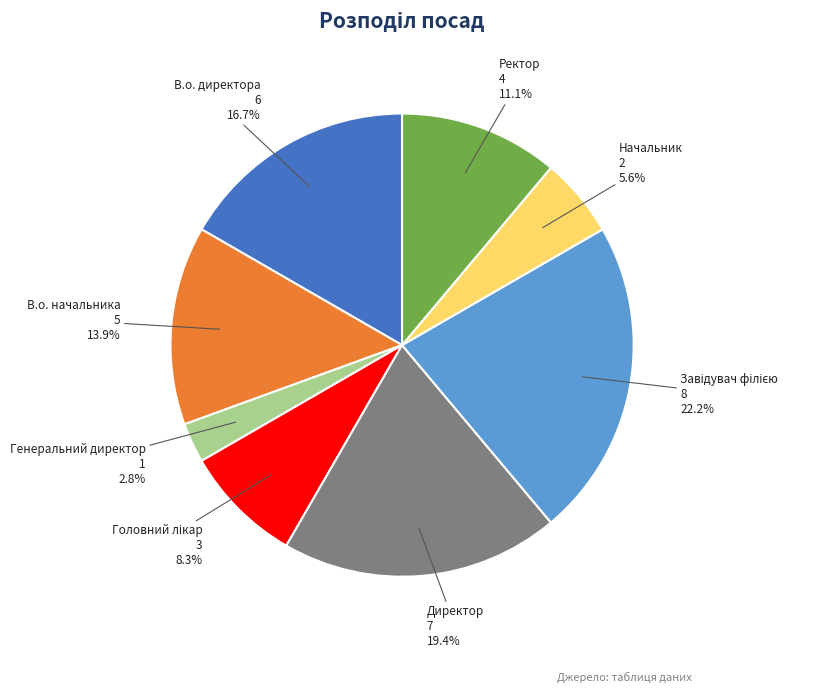

Is there a majority slice in this chart?

No